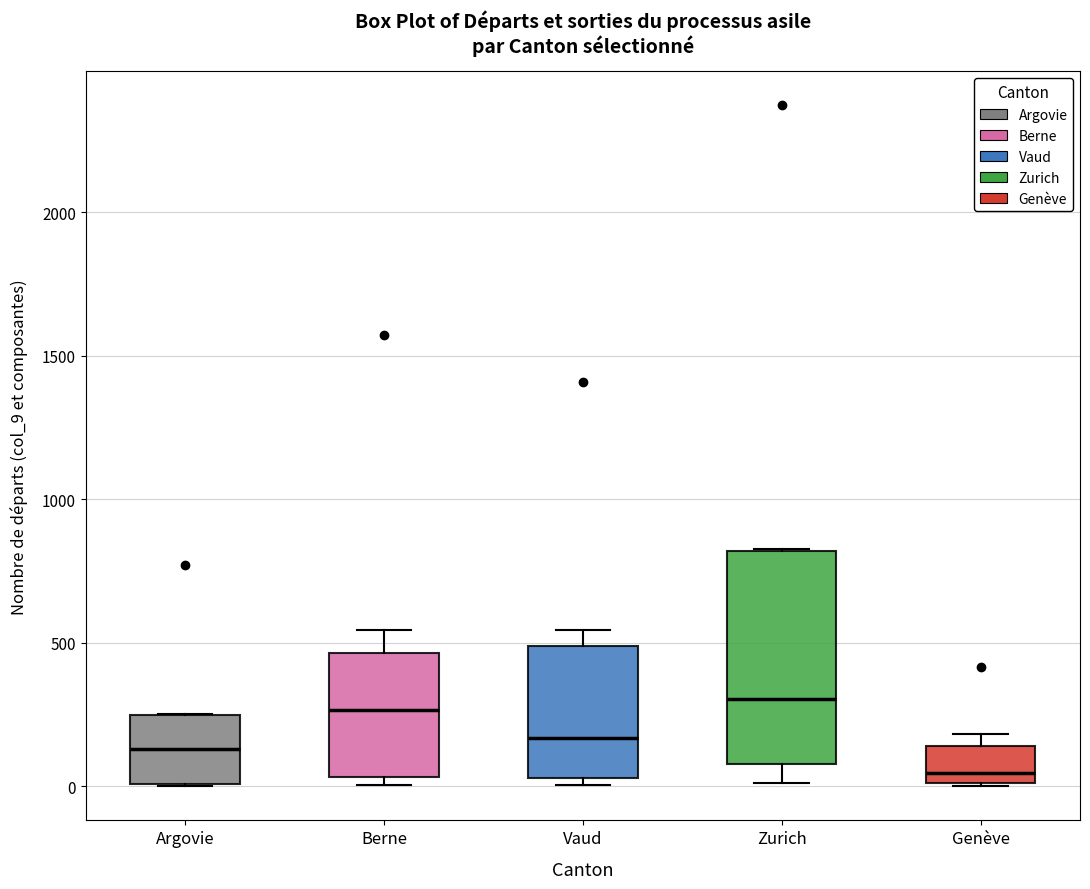

Which box is the tallest, from its lower edge to its upper edge?

Zurich